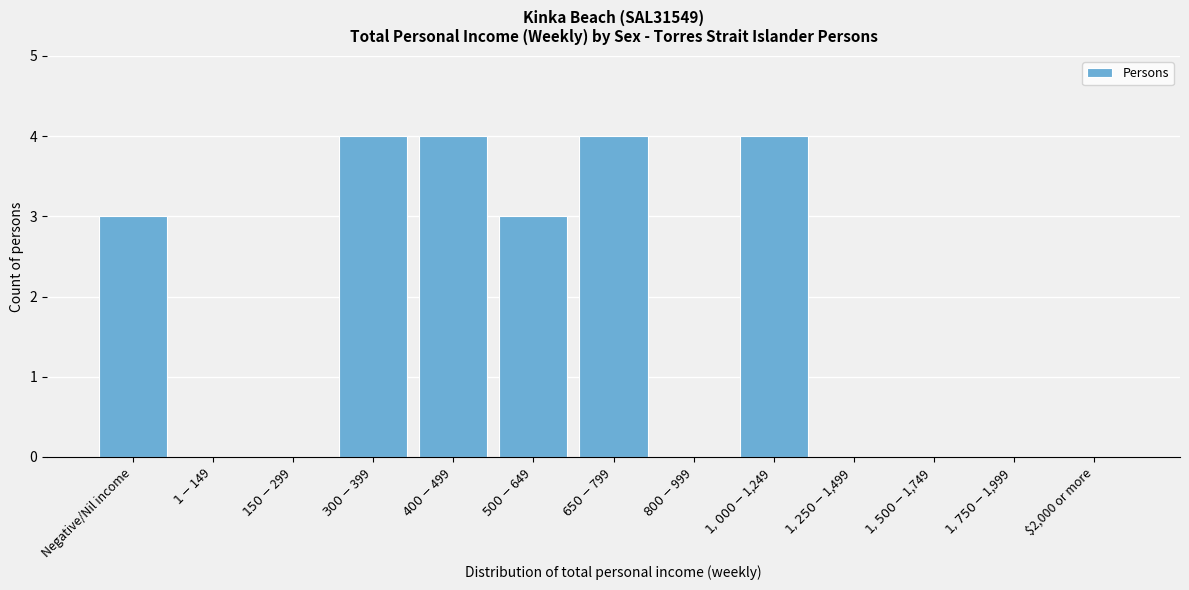

What is the sum of all values?

22